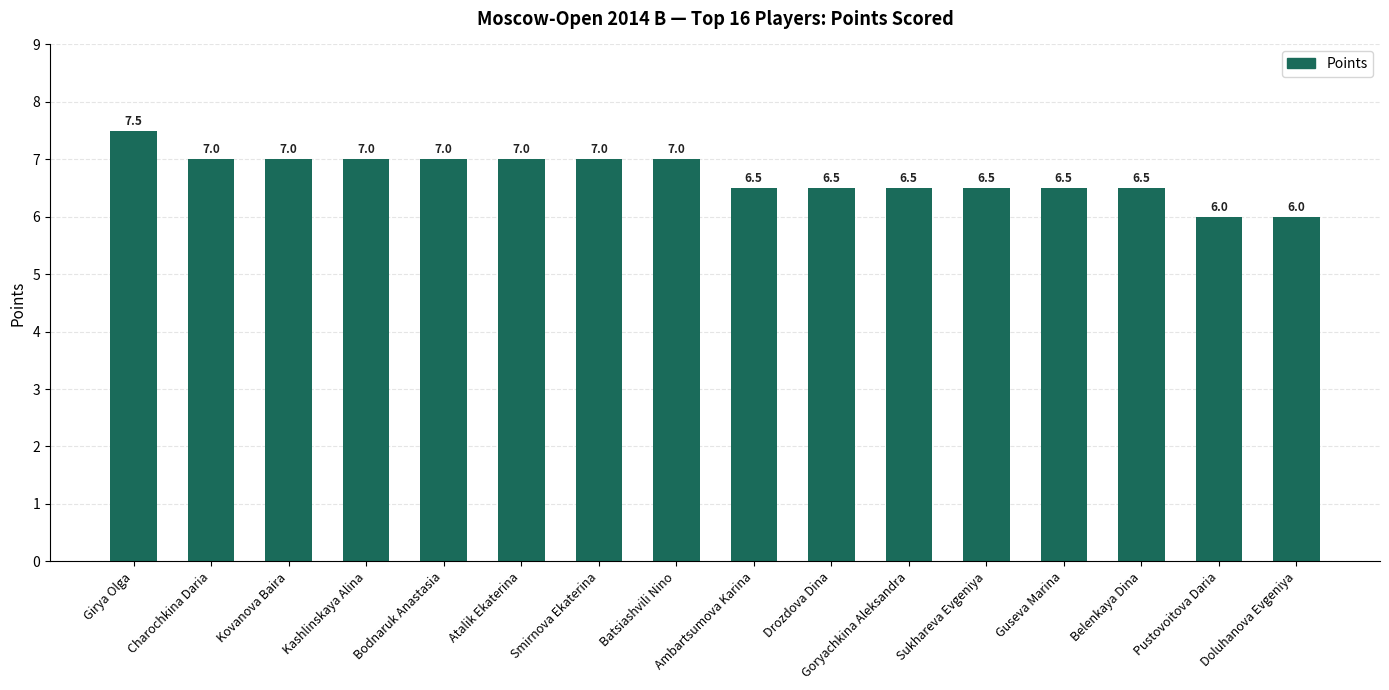

What is the change in value from Charochkina Daria to Doluhanova Evgeniya?

-1.0